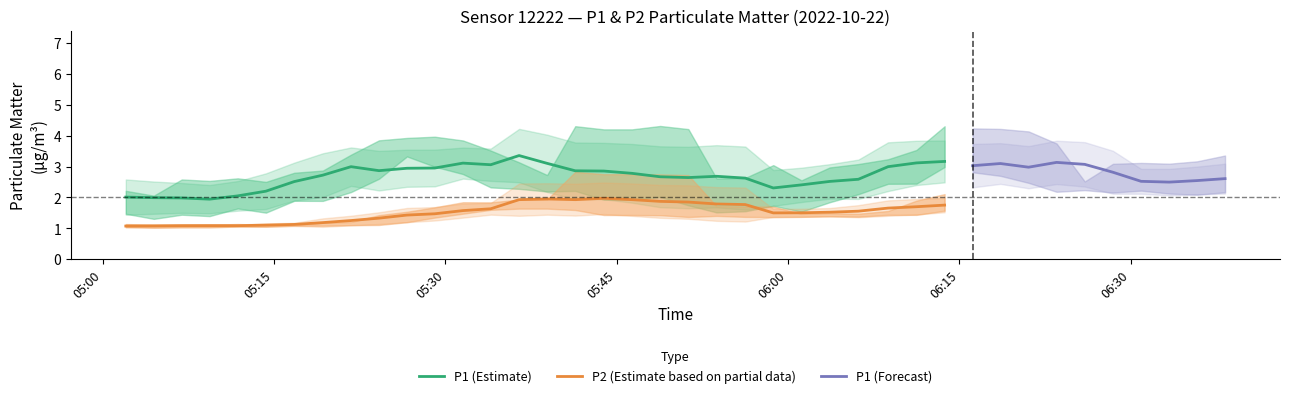

What is the lowest value of the P1 (Estimate) series?

1.9